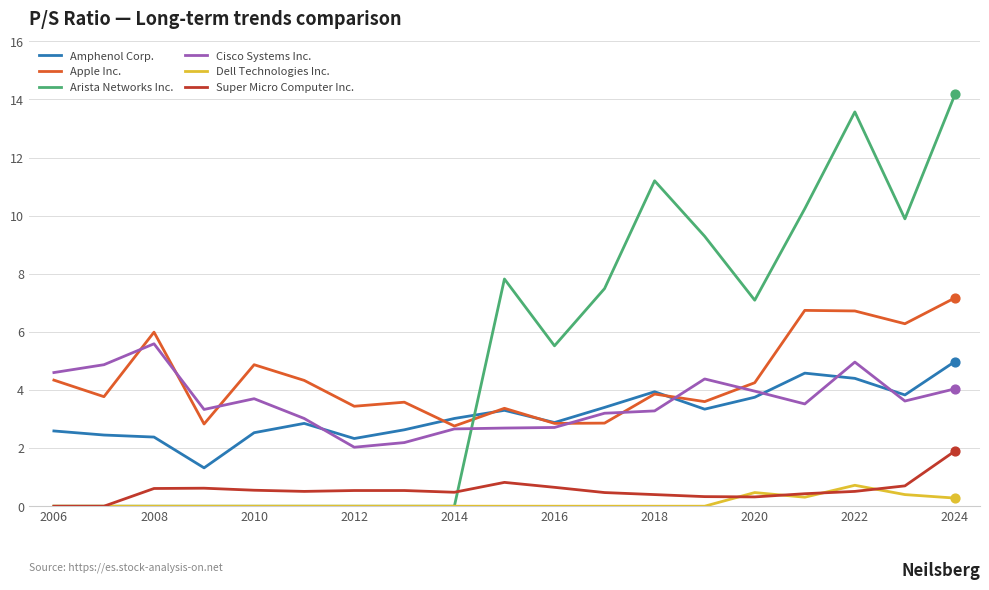

What are all the series names shown in the legend?

Amphenol Corp., Apple Inc., Arista Networks Inc., Cisco Systems Inc., Dell Technologies Inc., Super Micro Computer Inc.